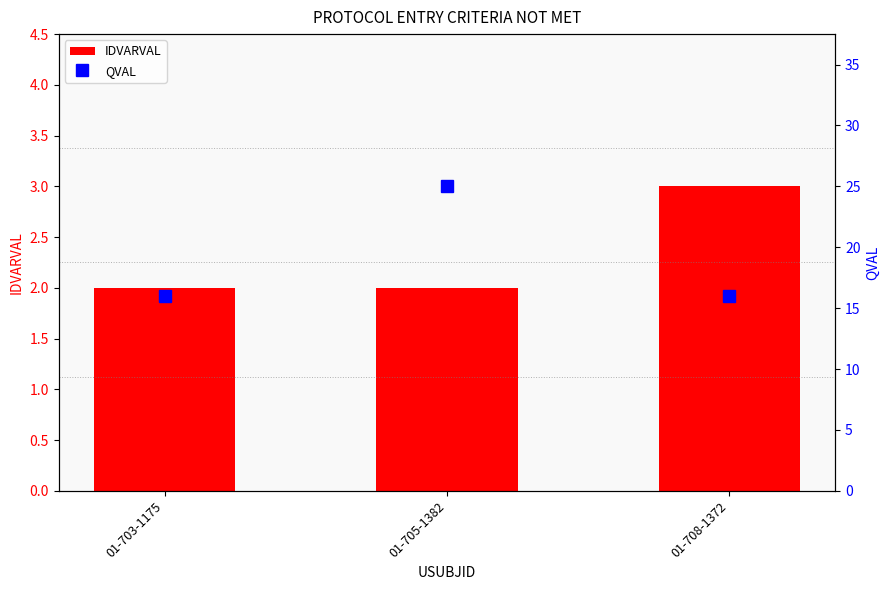

The value of IDVARVAL at 01-708-1372 is 3. True or false?

True